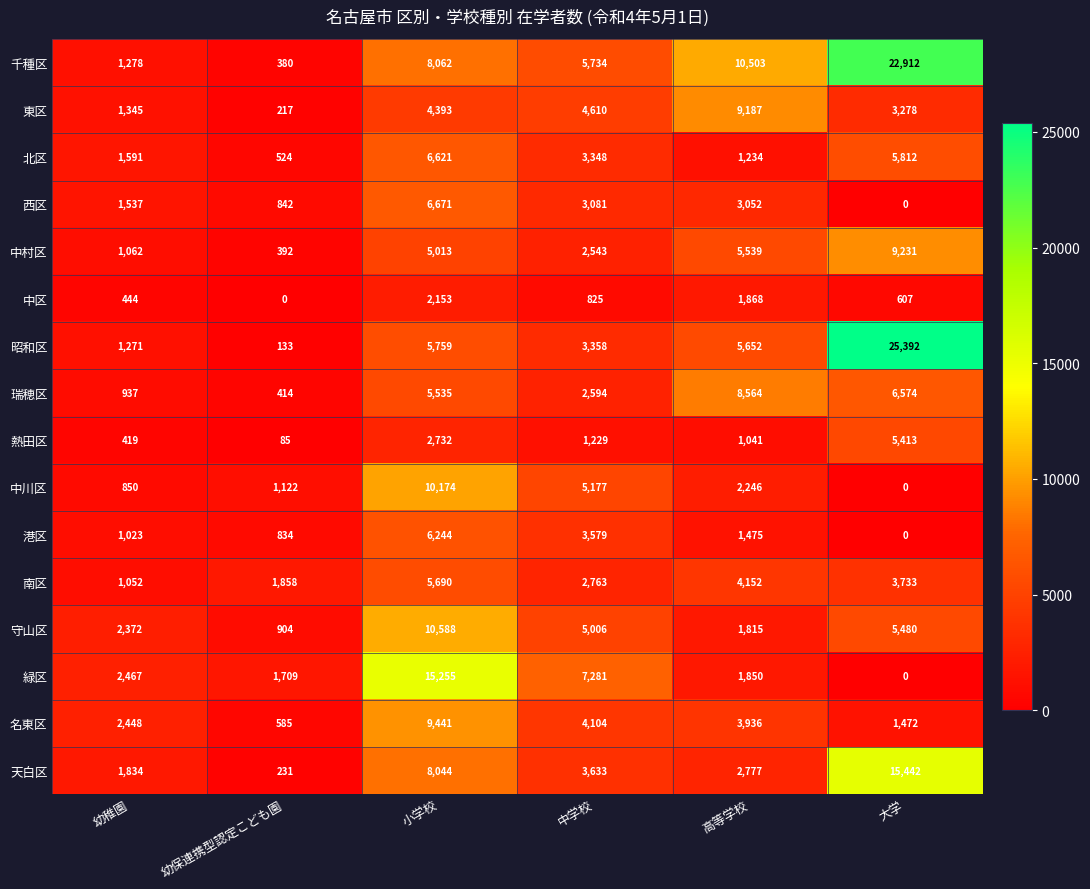

At which category is the sum across all series the highest?

小学校